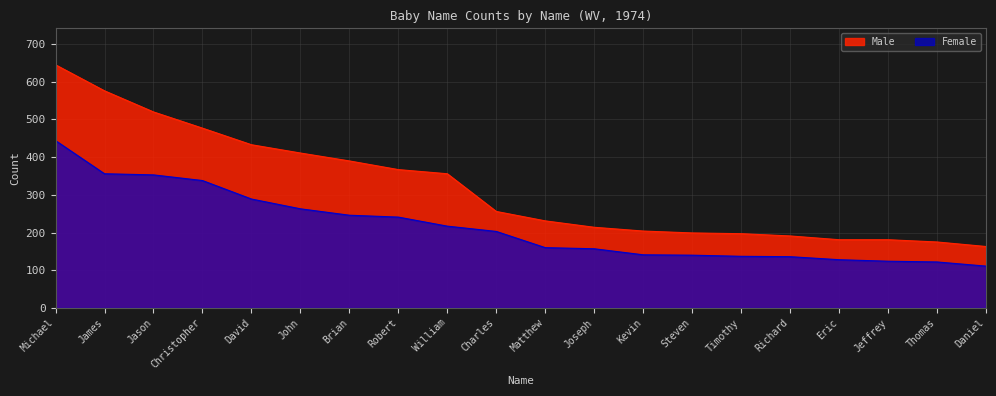

Does the chart have visible grid lines?

Yes